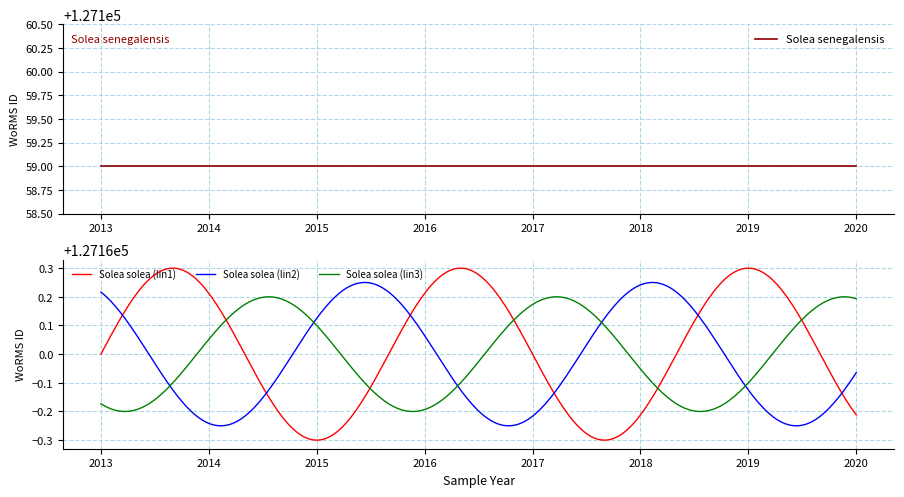

What is the maximum value shown in the chart?

127160